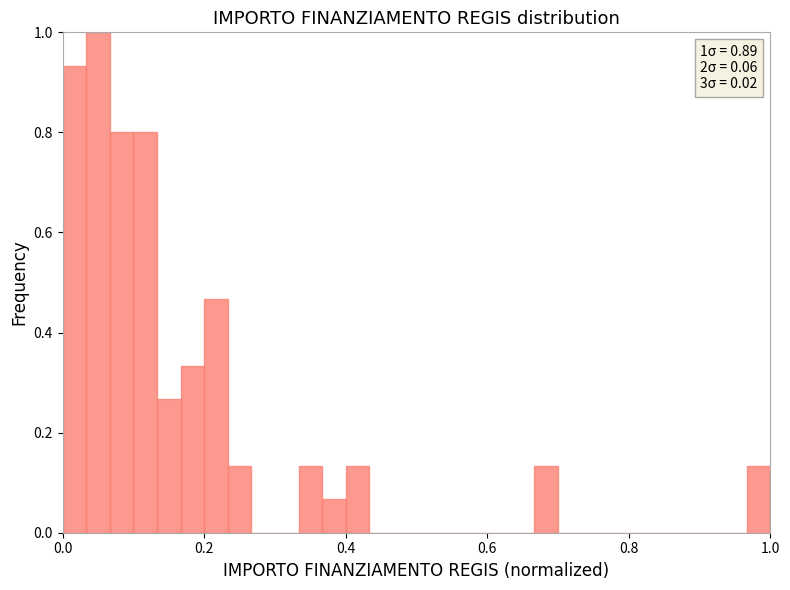

Around what value on the x-axis is the tallest bar? Give the approximate position of its centre, as read against the axis.

0.06